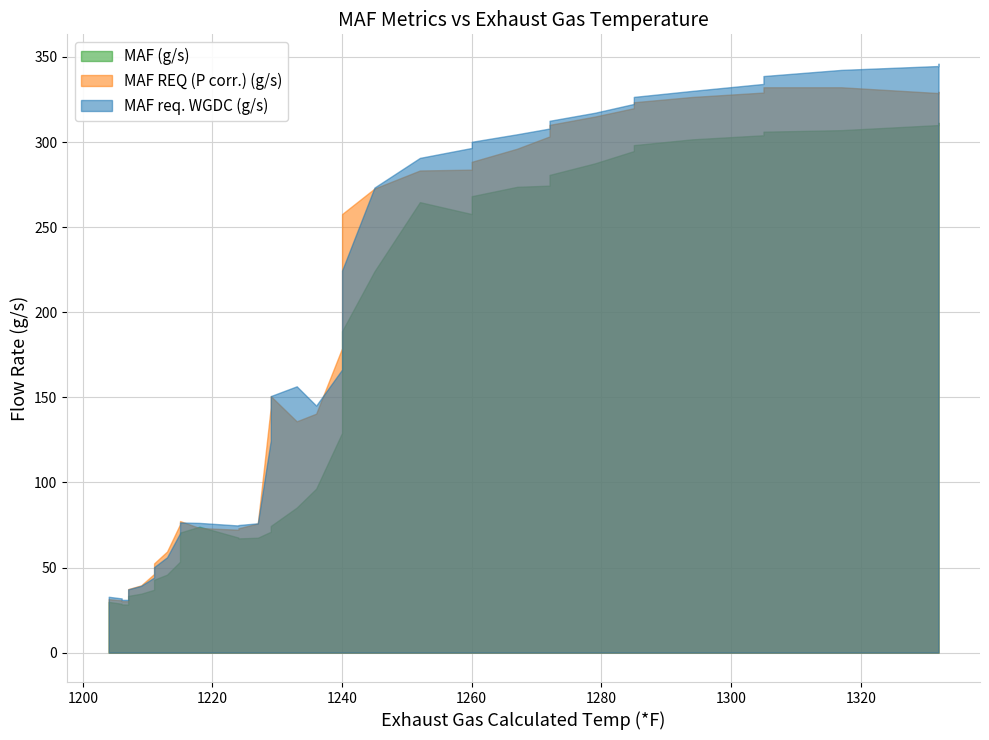

List the labels in order of MAF req. WGDC (g/s) value, smallest first.

1207, 1206, 1206, 1207, 1206, 1204, 1207, 1207, 1209, 1211, 1211, 1213, 1215, 1224, 1224, 1227, 1218, 1215, 1229, 1236, 1229, 1233, 1240, 1240, 1245, 1252, 1260, 1260, 1267, 1272, 1272, 1279, 1285, 1285, 1294, 1305, 1305, 1317, 1332, 1332